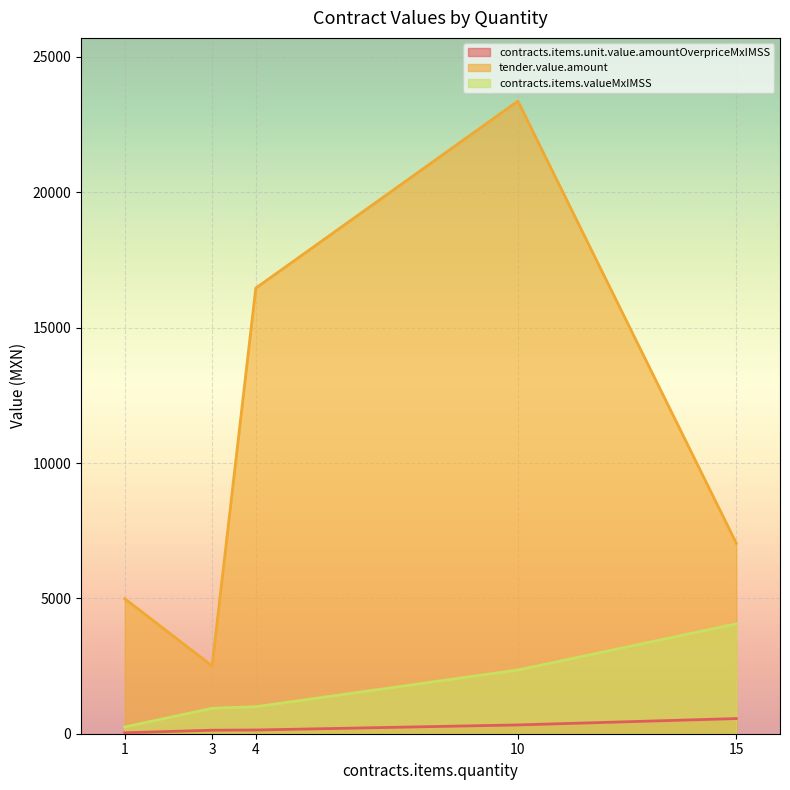

What is the value of the tender.value.amount point at the 3rd from the left?

16460.4